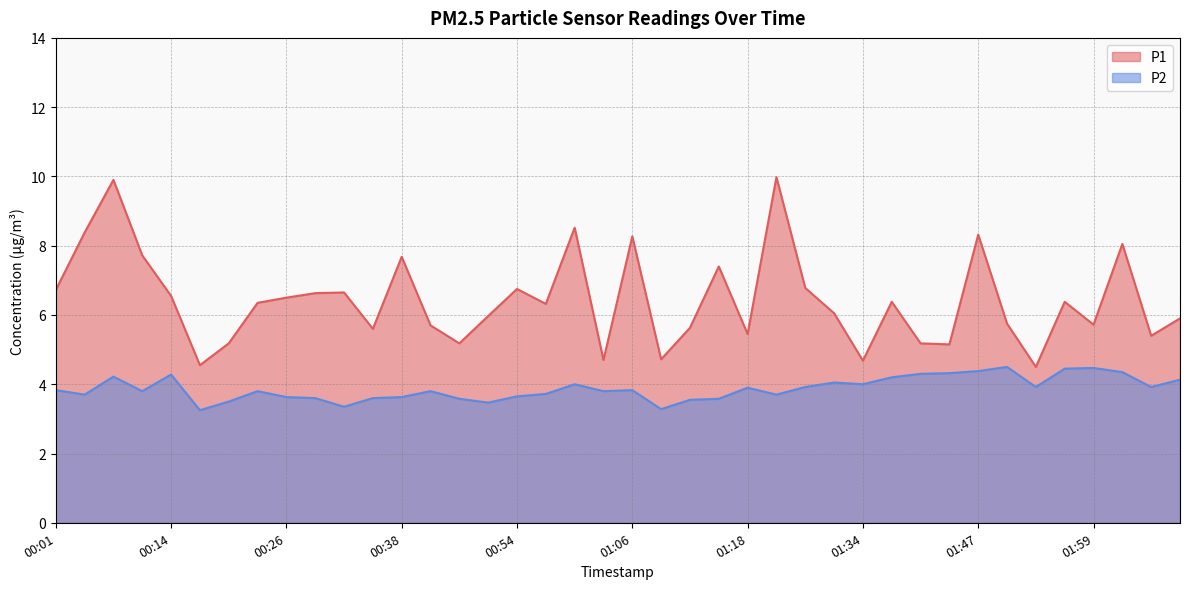

True or false: P1 and P2 cross at least once.

False